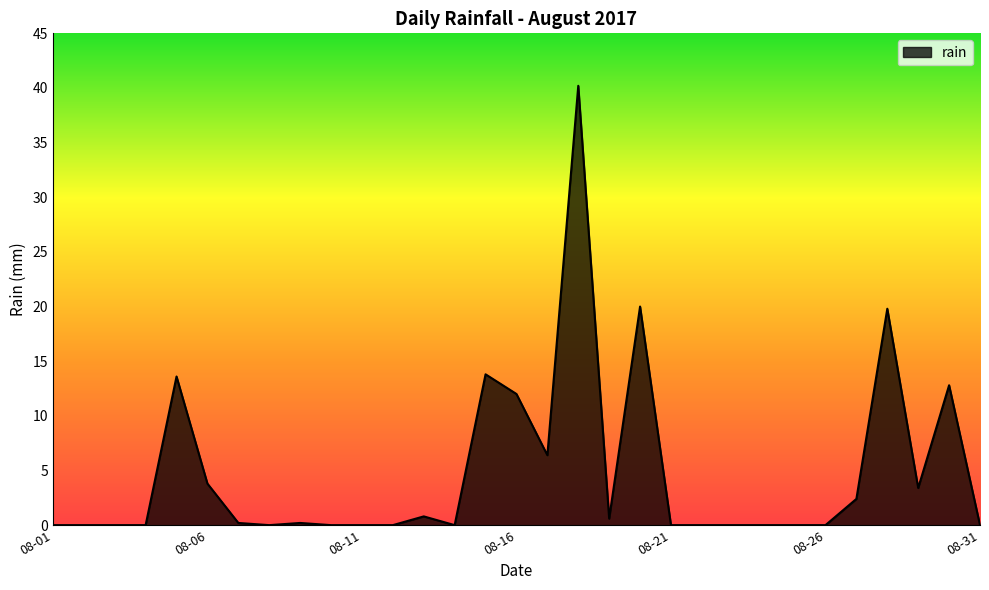

How many distinct data groups are displayed?

1